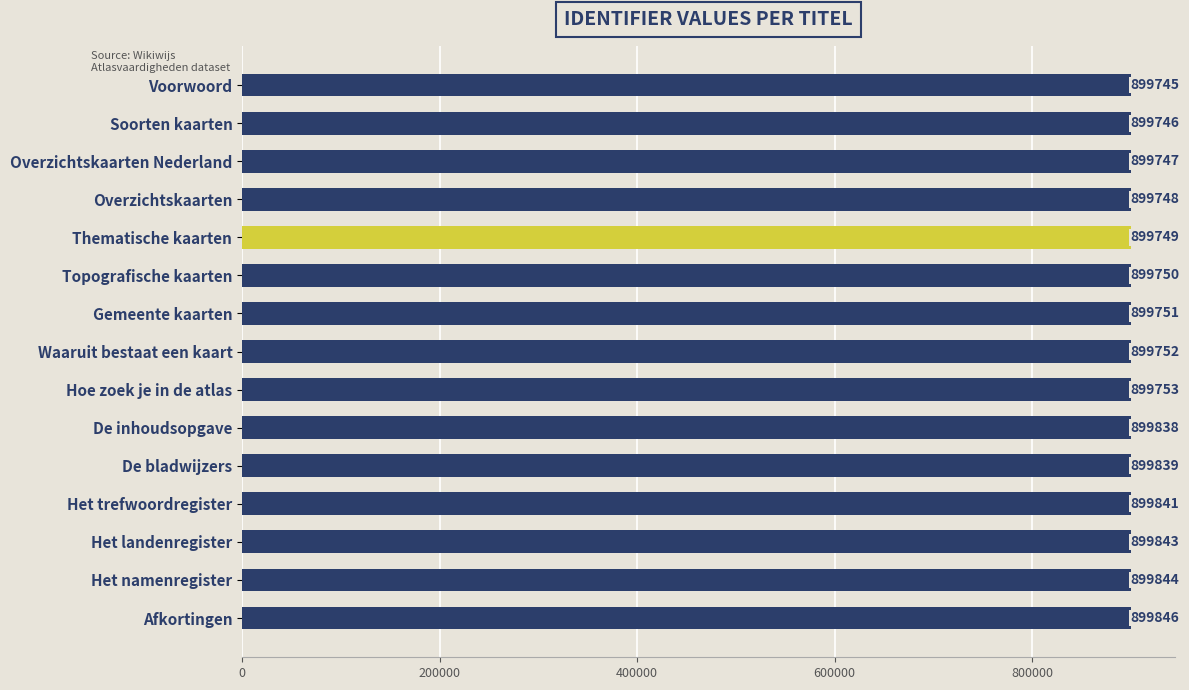

Rank the categories by value from lowest to highest.

Voorwoord, Soorten kaarten, Overzichtskaarten Nederland, Overzichtskaarten, Thematische kaarten, Topografische kaarten, Gemeente kaarten, Waaruit bestaat een kaart, Hoe zoek je in de atlas, De inhoudsopgave, De bladwijzers, Het trefwoordregister, Het landenregister, Het namenregister, Afkortingen